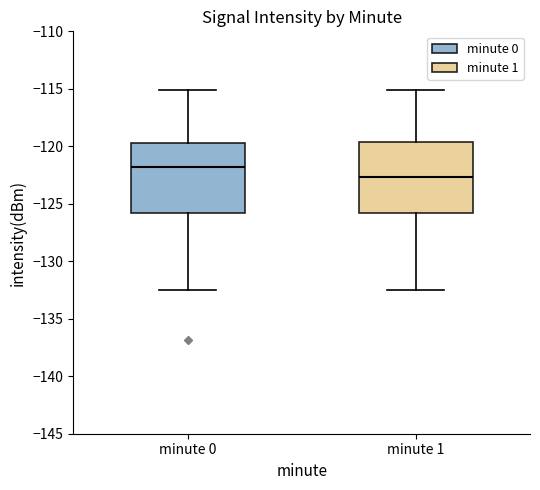

Reading left to right, transcribe this box plot: for each box, give where its median line is, the range the box spans, and where its two whiskers end, as read against the y-axis. The values are not printed on the chart, so give them approximately, as read against the axis.

minute 0: median -122.0, box -126.0 to -119.5, whiskers -132.5 to -115.0
minute 1: median -122.5, box -126.0 to -119.5, whiskers -132.5 to -115.0